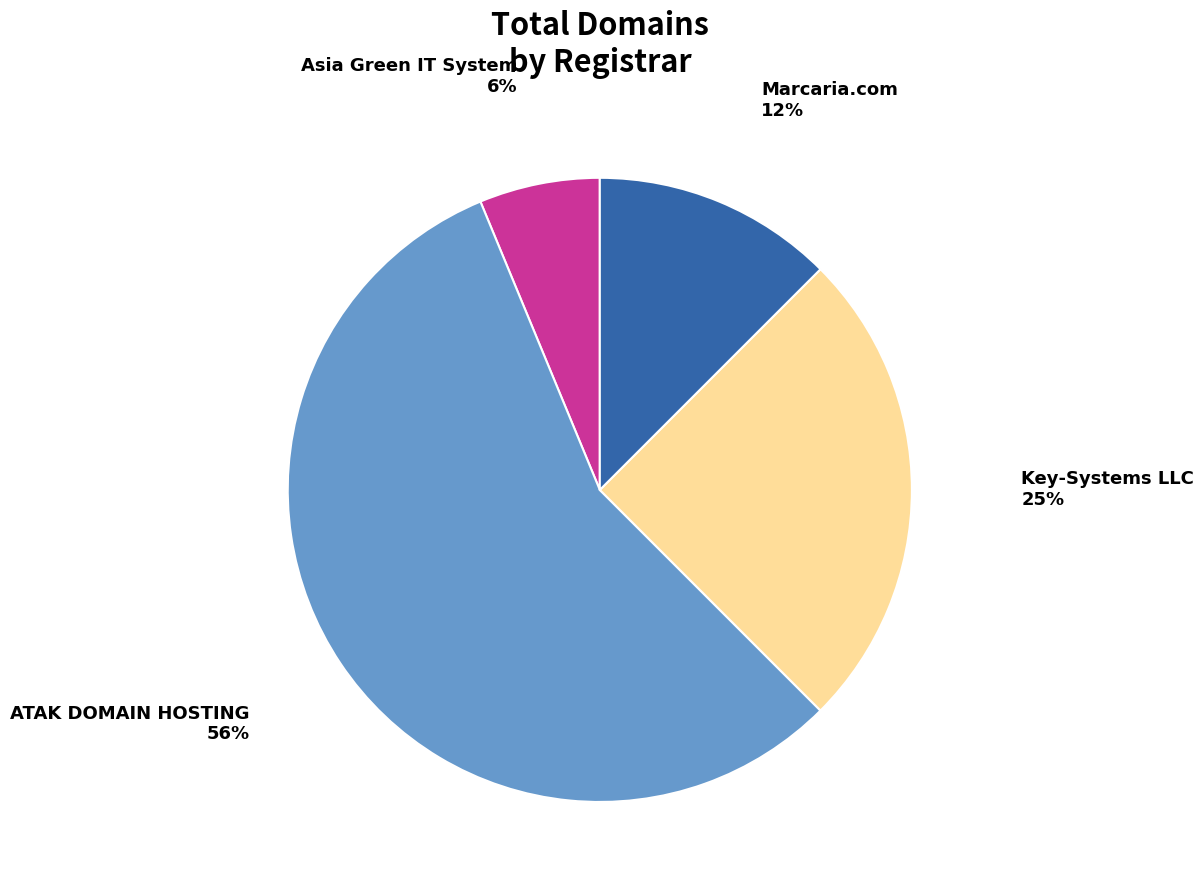

Which slice represents more than half of the pie?

ATAK DOMAIN HOSTING